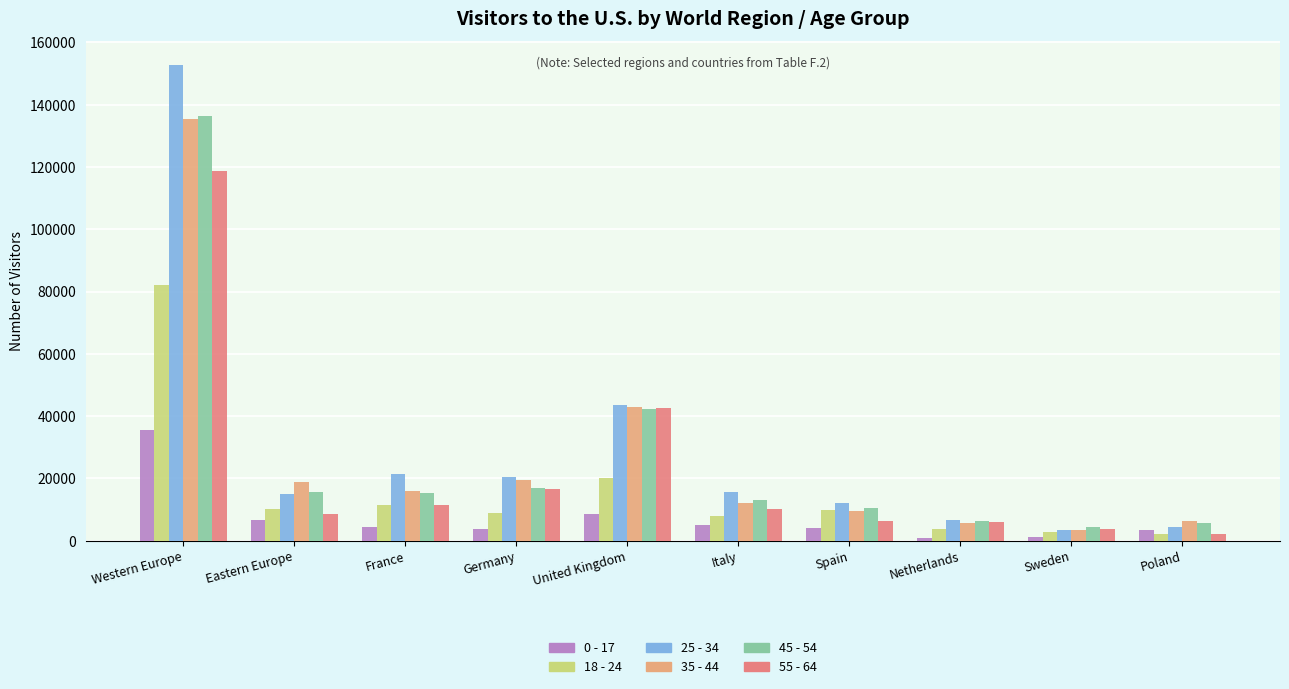

What is the average value of the 0 - 17 series?

7338